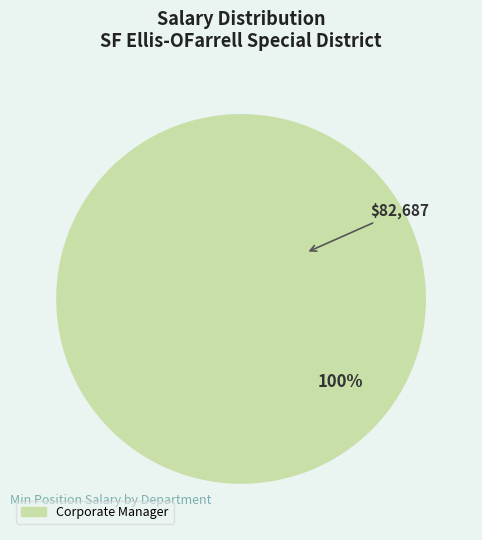

Is there a majority slice in this chart?

Yes